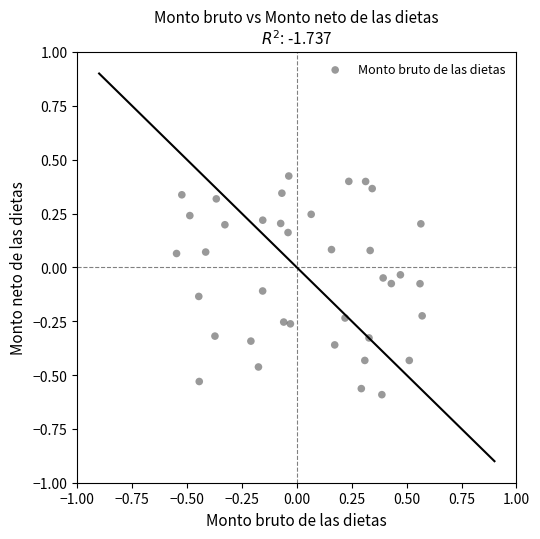

What is the range of X values (max minus min)?

1.1